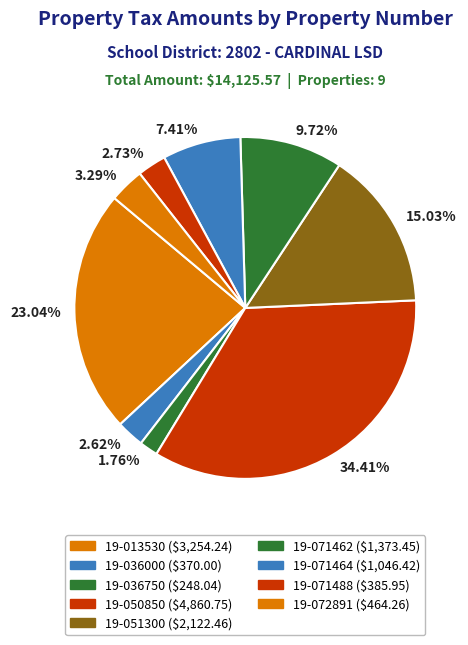

What is the ratio of the value at 3.29% to the value at 9.72%?

0.3